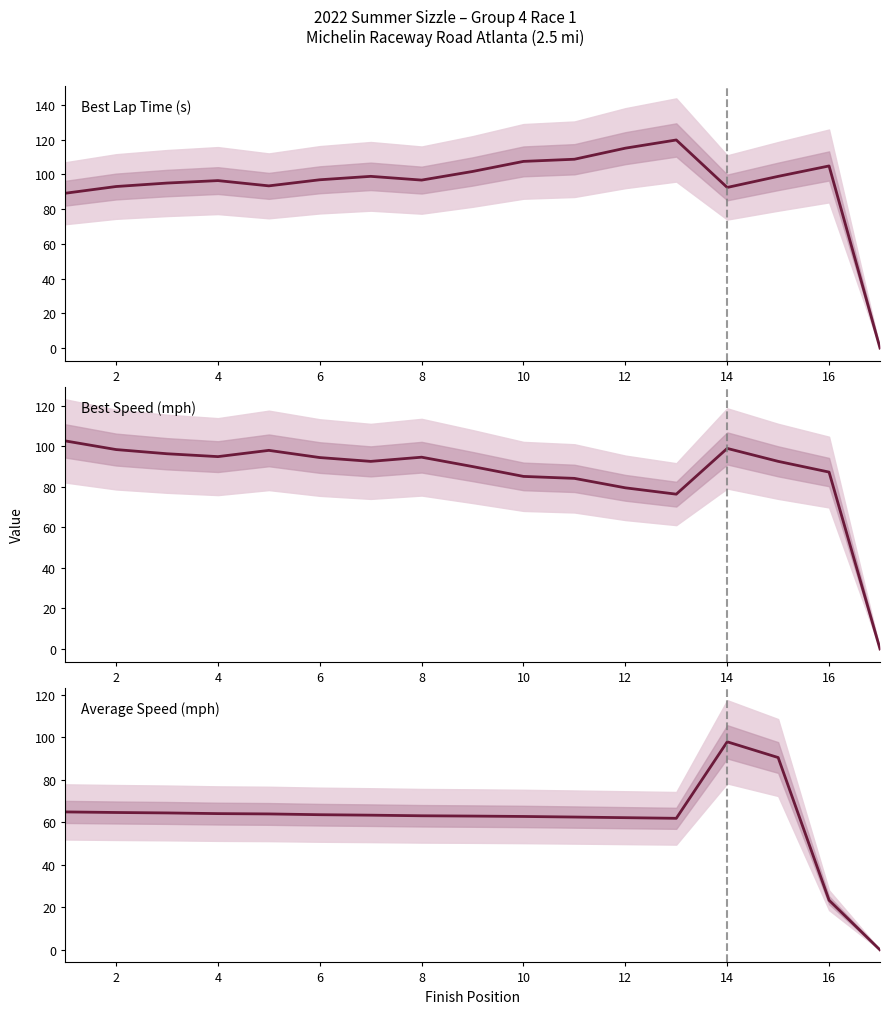

The Best Speed (mph) series shows 54.1 at 16. True or false?

False